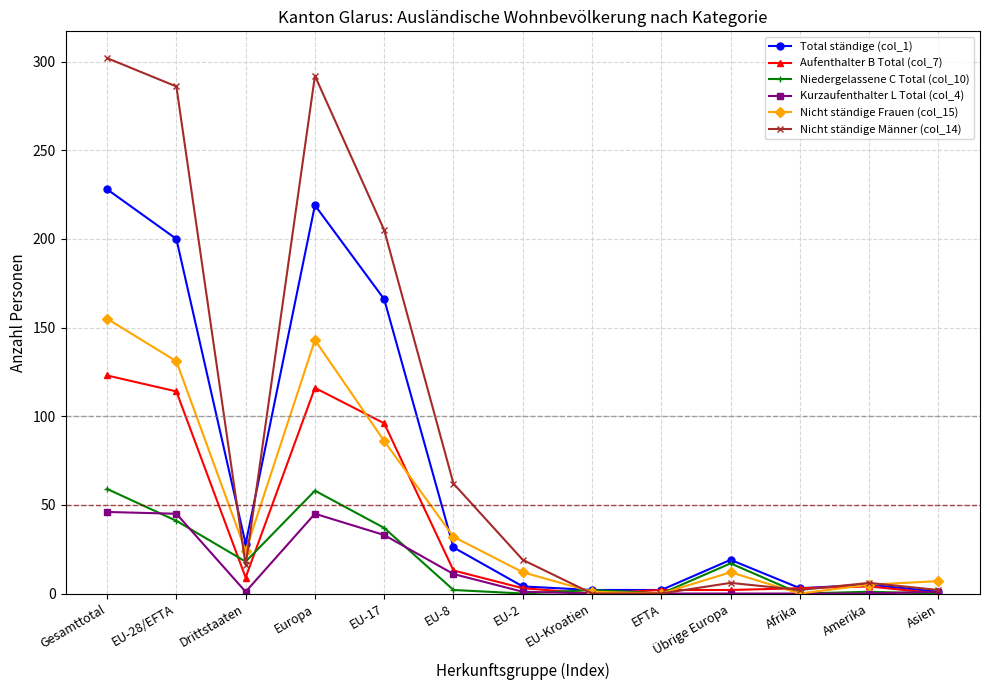

Where does the Nicht ständige Männer (col_14) series first go above 16?

Gesamttotal